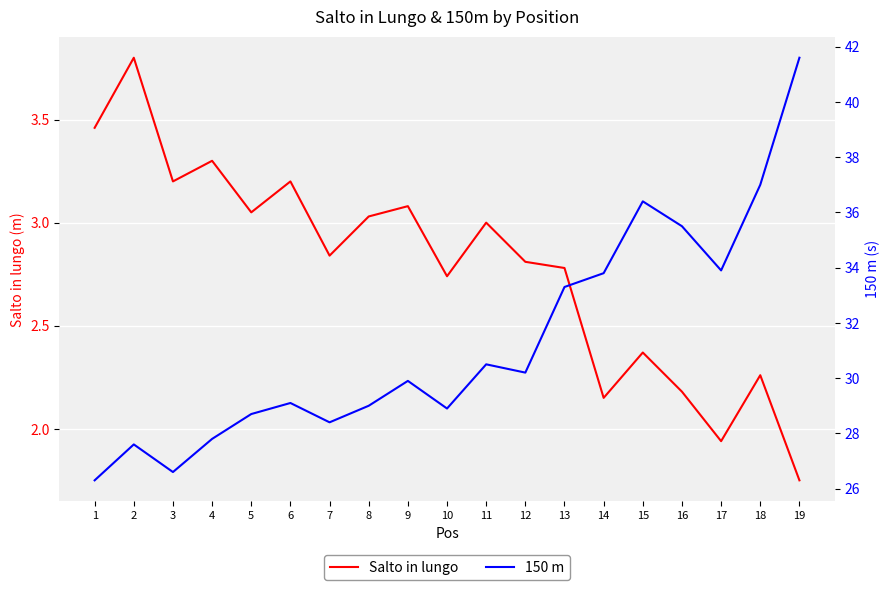

How many distinct data groups are displayed?

2